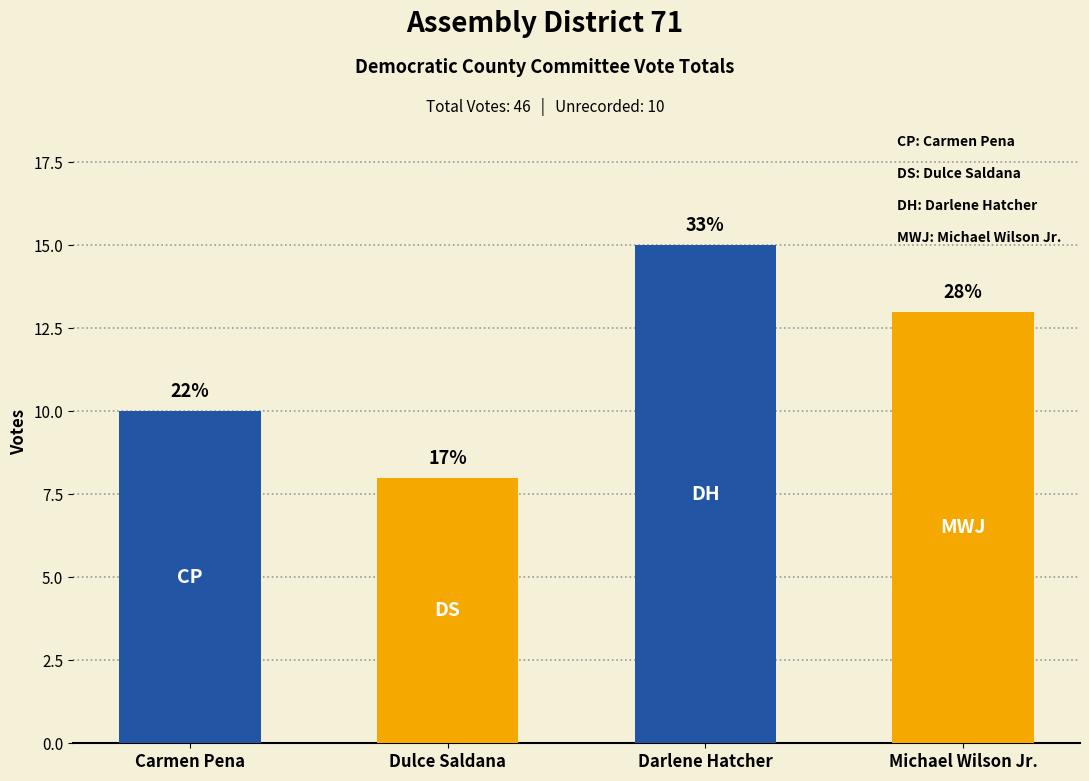

How many bars are there in total?

4